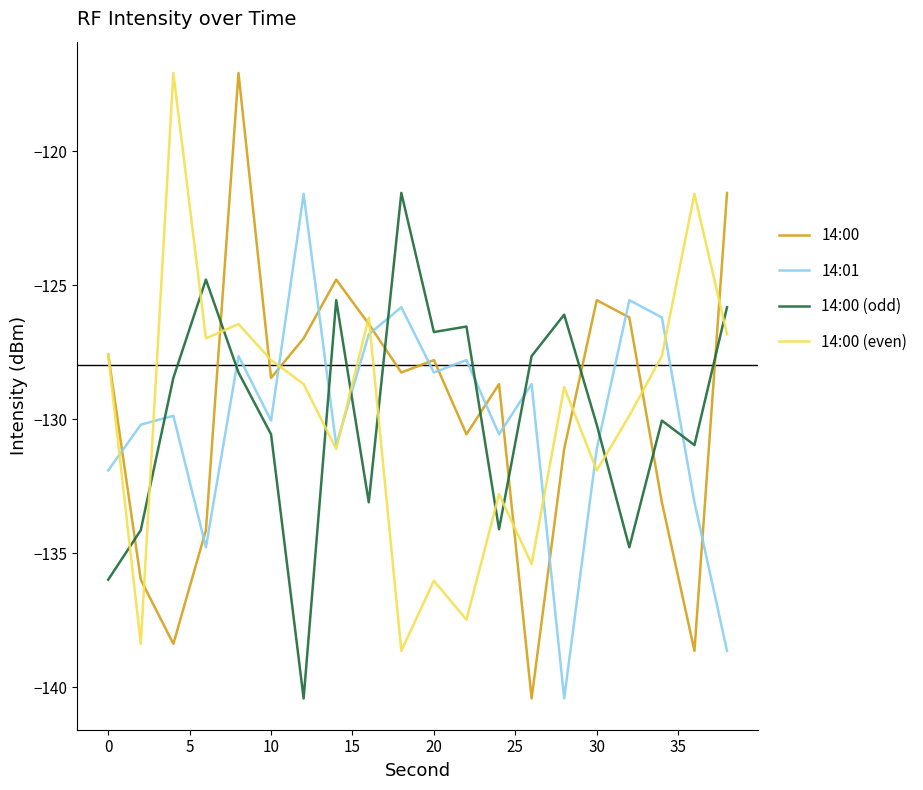

How many times do 14:00 (odd) and 14:00 cross each other?

8